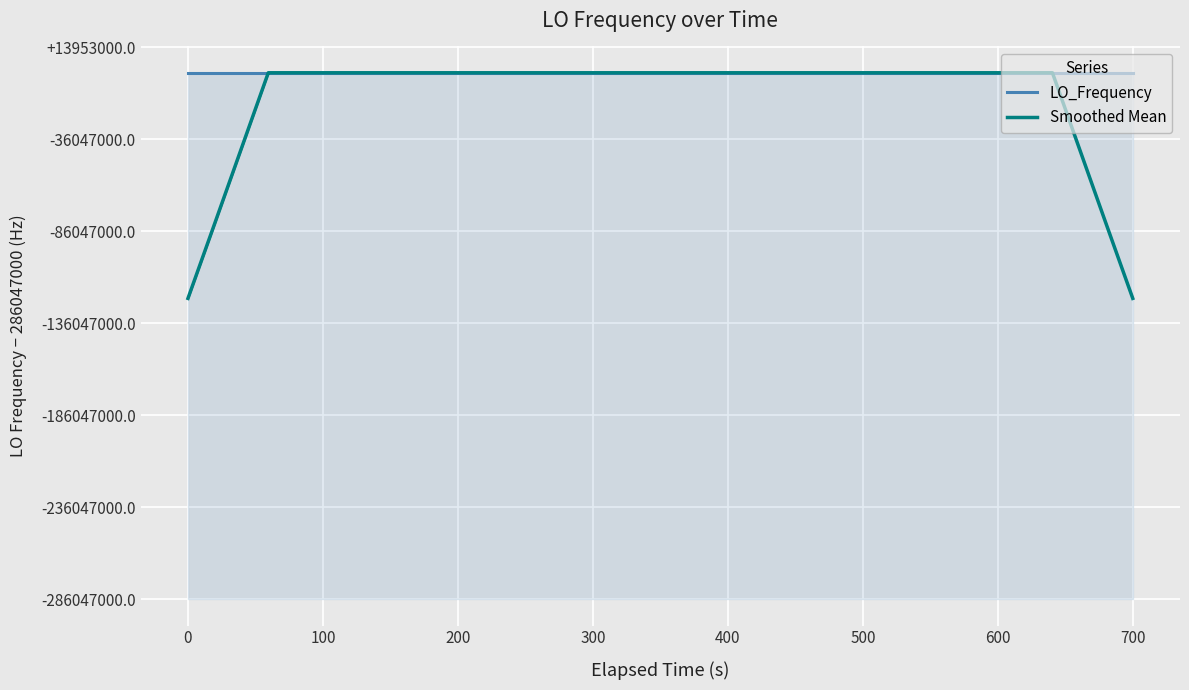

What is the minimum value for Smoothed Mean?

163455427.9